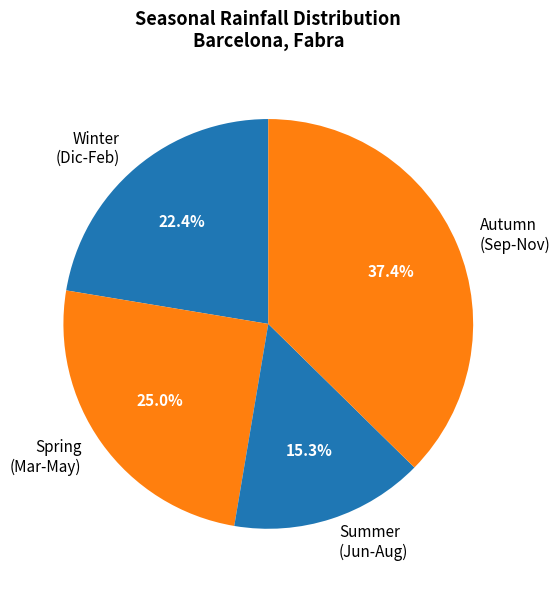

Combined, what portion of the pie is Summer (Jun-Aug) and Spring (Mar-May)?

40.3%